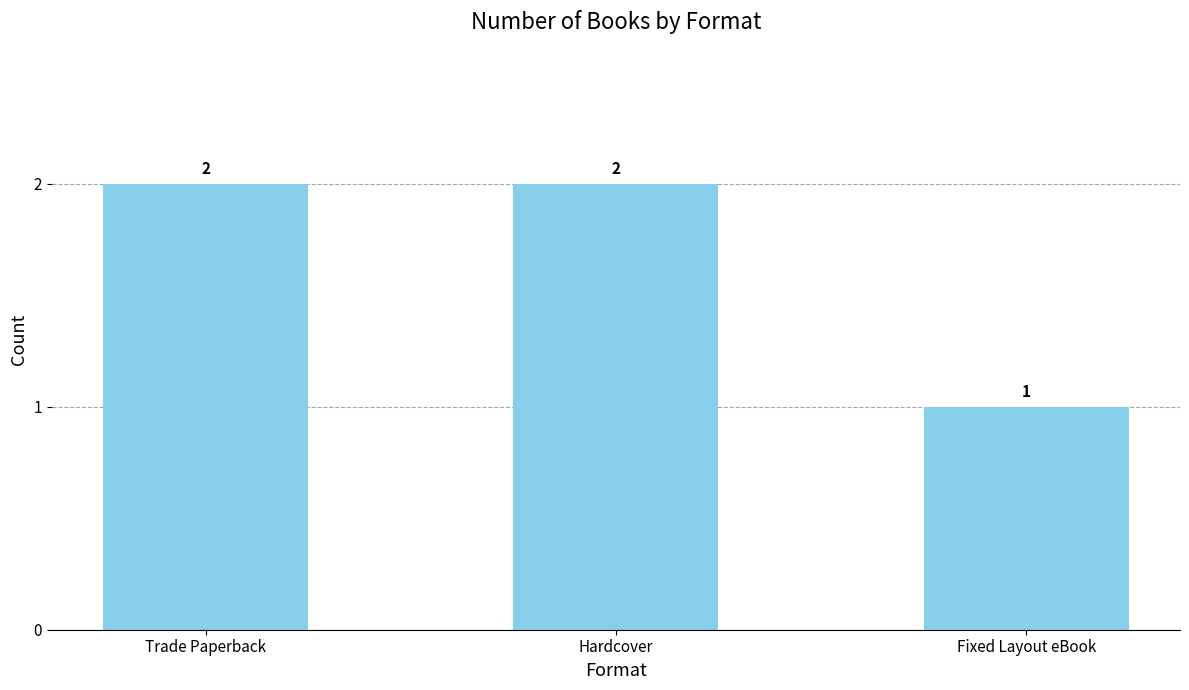

Where is the data nearest to the value 1?

Fixed Layout eBook